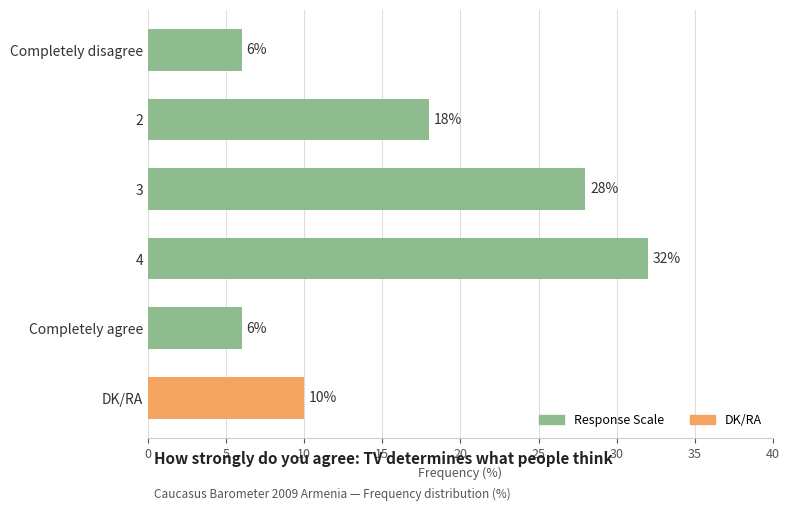

What value does the data have at DK/RA, to the nearest 10?

10